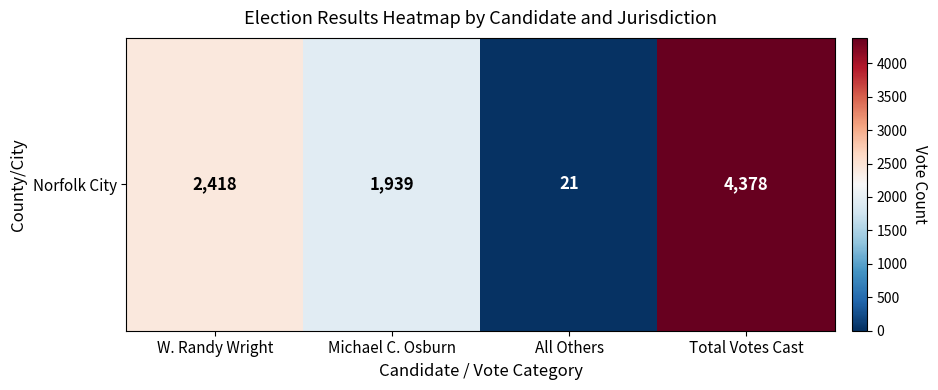

How many series are shown in this chart?

1